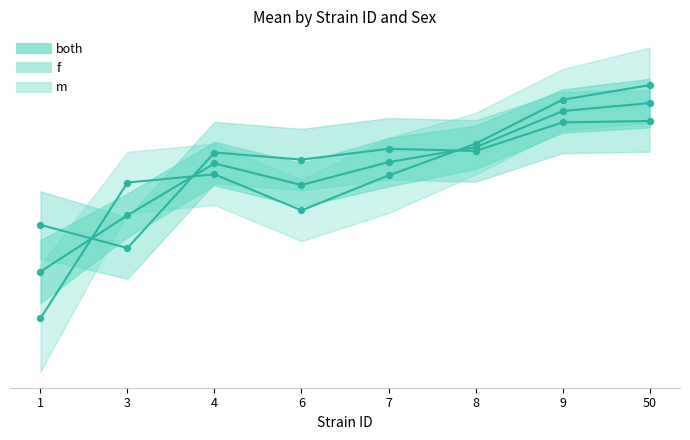

Which series contains the highest Y value?

m